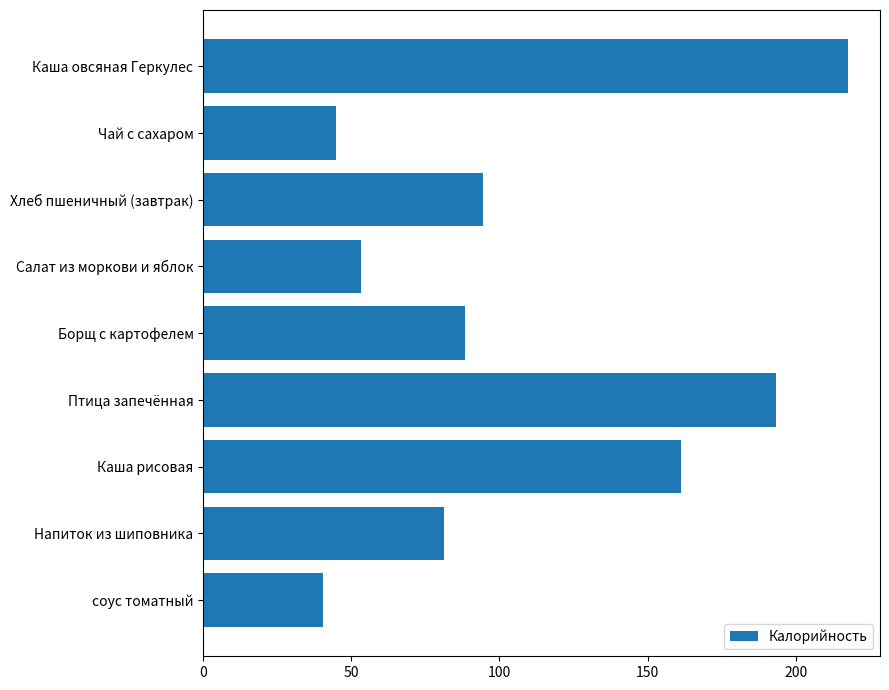

True or false: the data shows 217.6 at Каша овсяная Геркулес.

True